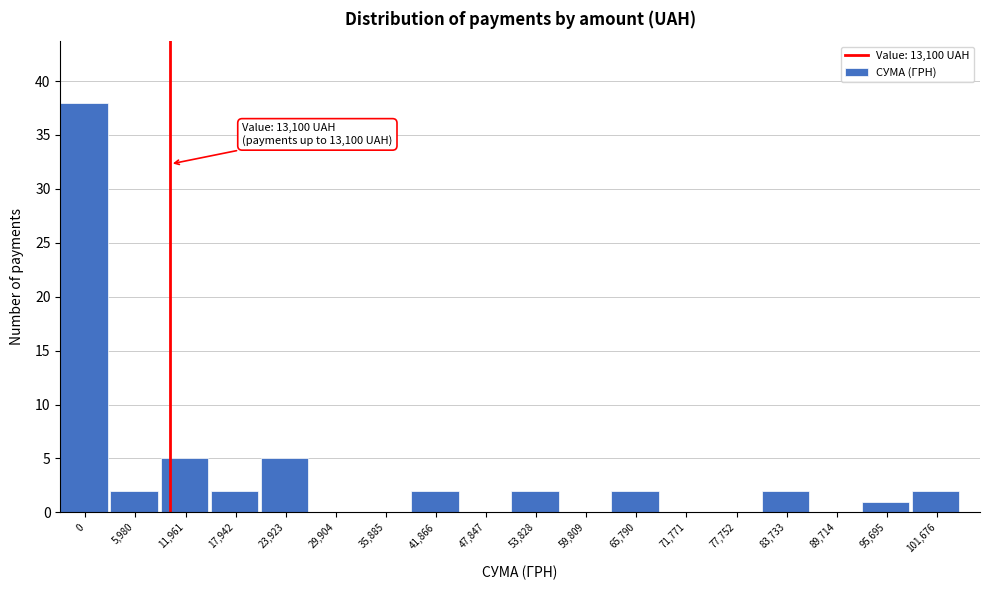

Reading left to right, transcribe all the data shown in this chart.

0=38	5,980=2	11,961=5	17,942=2	23,923=5	29,904=0	35,885=0	41,866=2	47,847=0	53,828=2	59,809=0	65,790=2	71,771=0	77,752=0	83,733=2	89,714=0	95,695=1	101,676=2